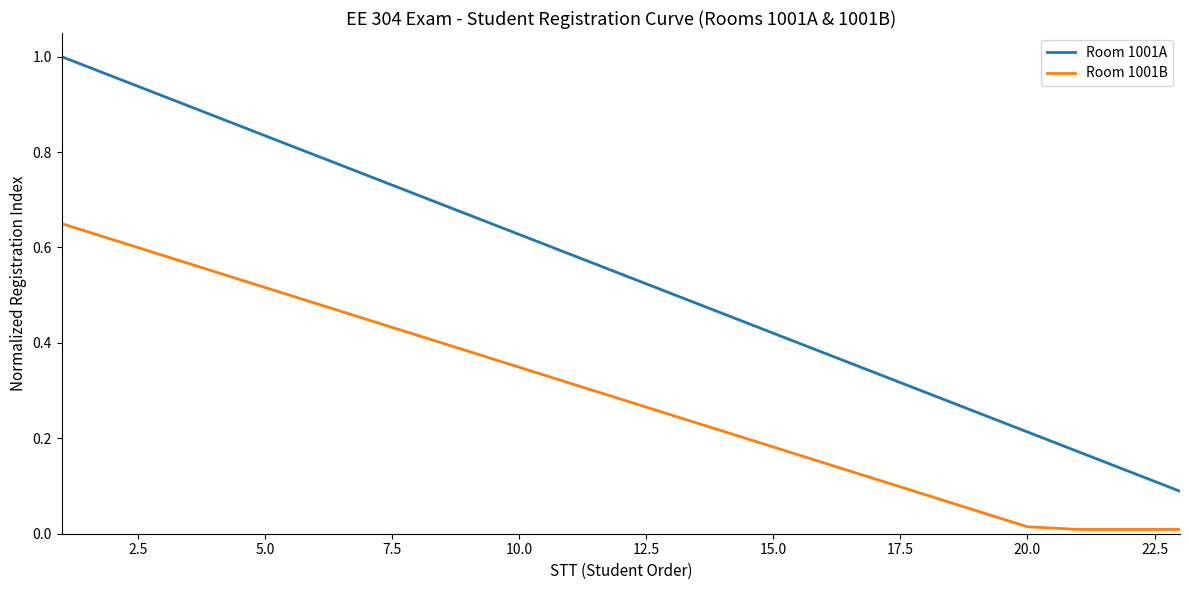

Which series has the largest total across all categories?

Room 1001A